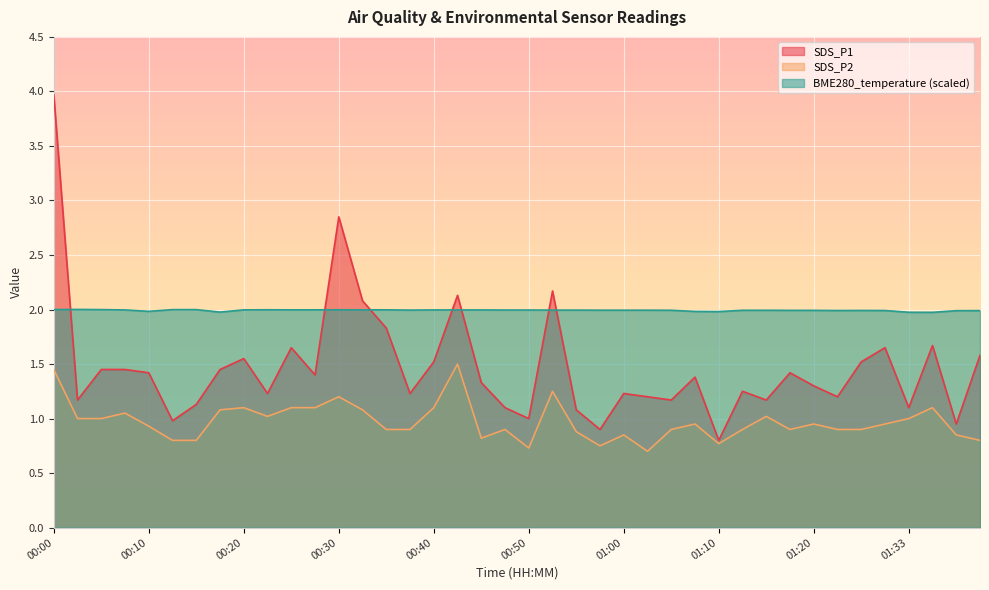

At which category is the sum across all series the highest?

00:00